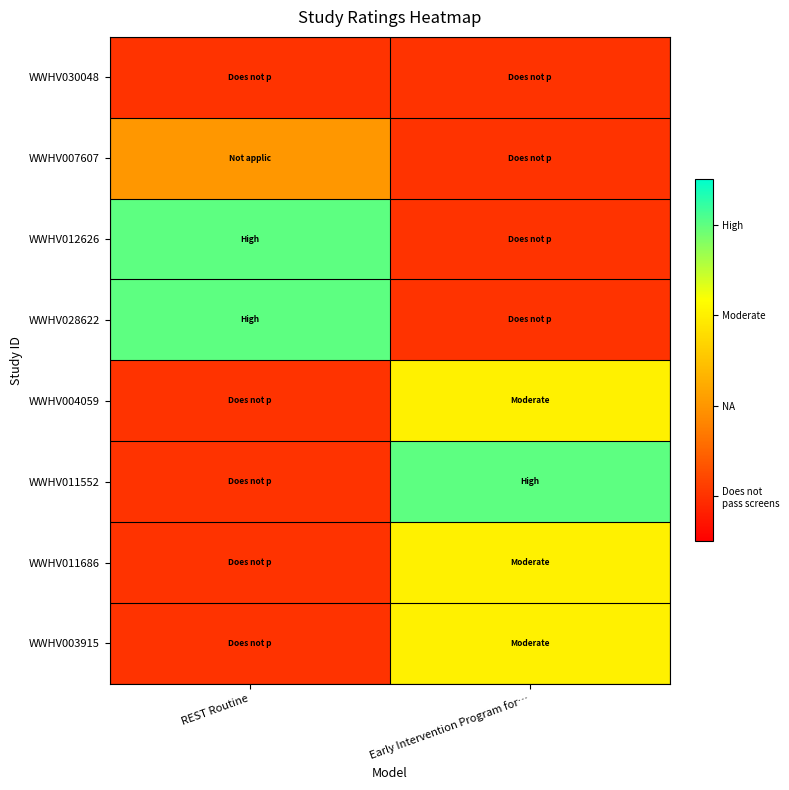

Rank the series at REST Routine from highest to lowest value.

WWHV012626, WWHV028622, WWHV007607, WWHV030048, WWHV004059, WWHV011552, WWHV011686, WWHV003915